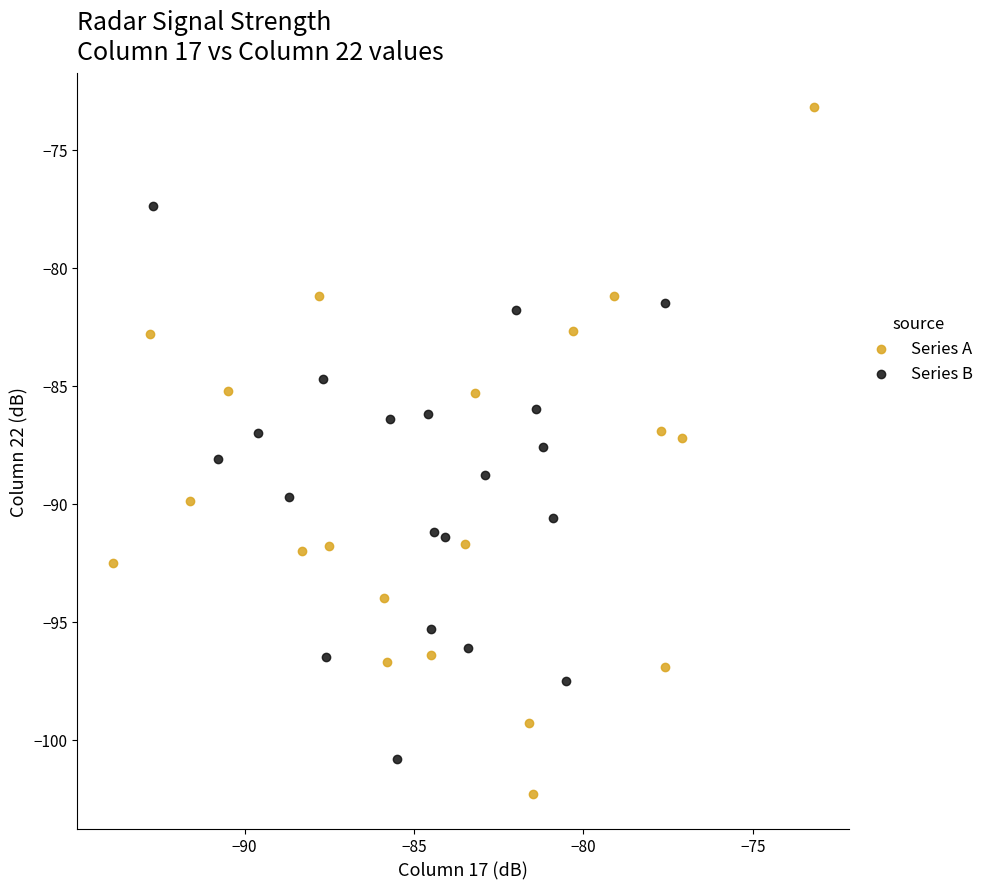

Which series contains the lowest Y value?

Series A